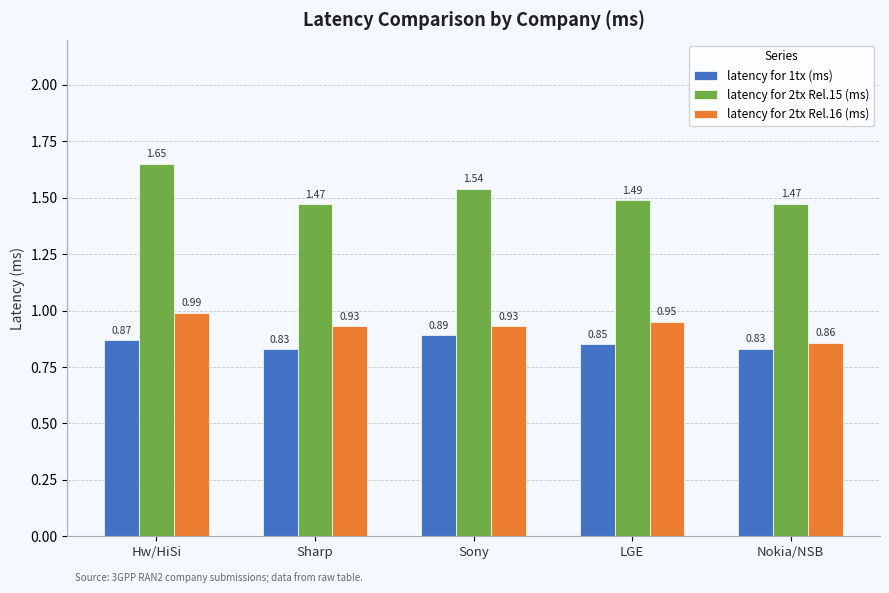

Where is latency for 2tx Rel.16 (ms) nearest to the value 0?

Nokia/NSB